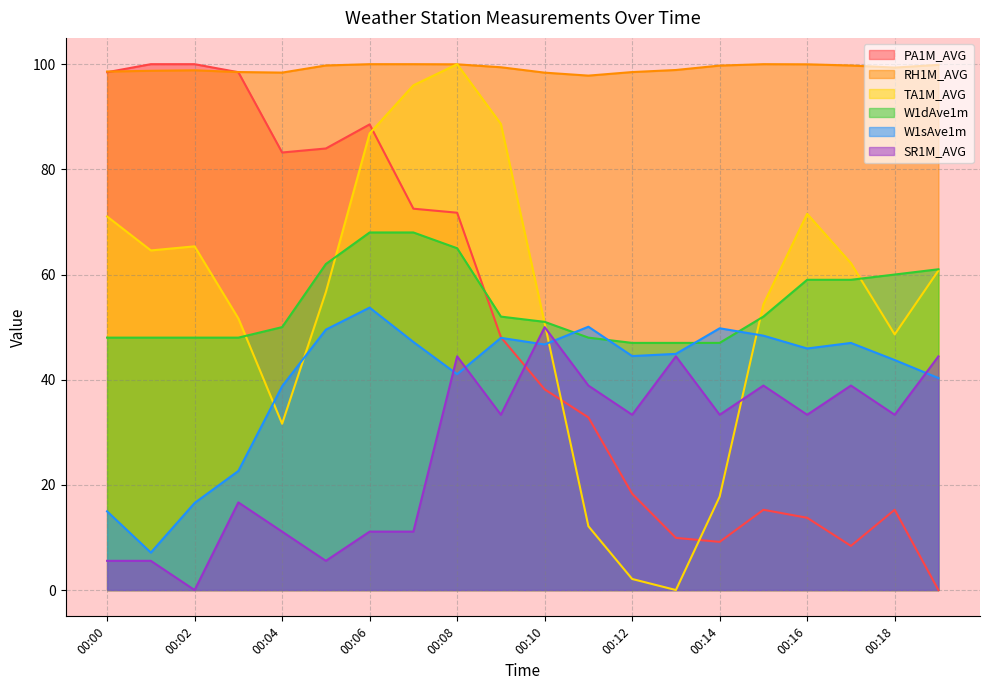

What is the difference between the second highest and second lowest values in the SR1M_AVG series?

38.9